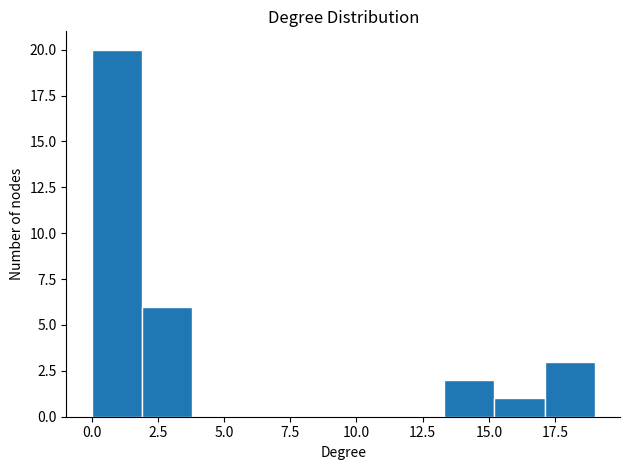

Around what value on the x-axis is the tallest bar? Give the approximate position of its centre, as read against the axis.

1.0